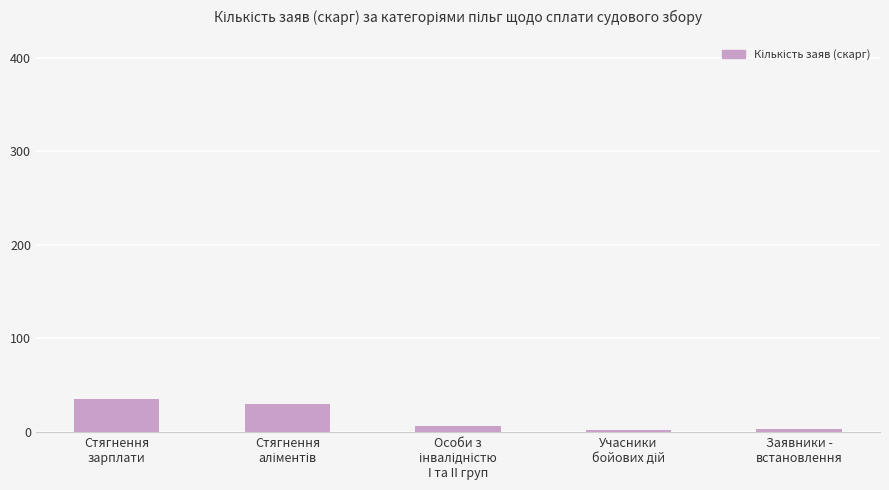

What is the maximum value shown in the chart?

35